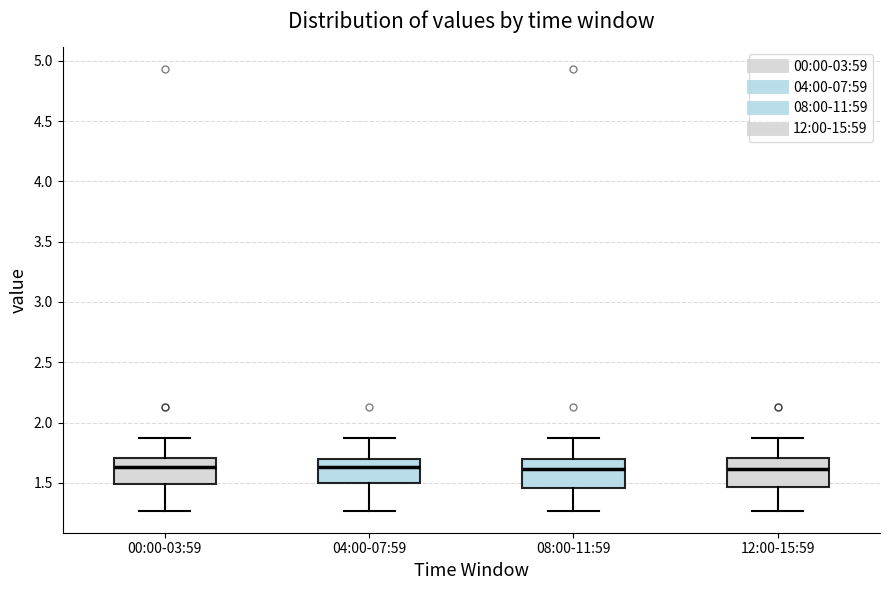

Reading left to right, read every box against the y-axis: the position of its median line, the range the box covers, and the ends of its whiskers. The values are not printed on the chart, so give them approximately, as read against the axis.

00:00-03:59: median 1.65, box 1.50 to 1.70, whiskers 1.25 to 1.85
04:00-07:59: median 1.65, box 1.50 to 1.70, whiskers 1.25 to 1.85
08:00-11:59: median 1.60, box 1.45 to 1.70, whiskers 1.25 to 1.85
12:00-15:59: median 1.60, box 1.45 to 1.70, whiskers 1.25 to 1.85